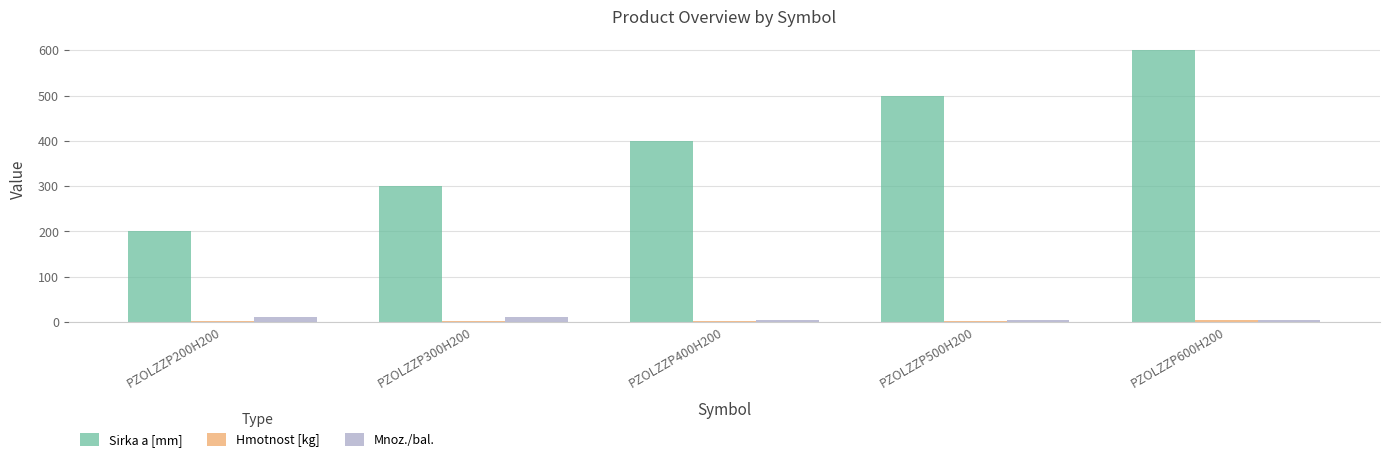

What value does the Mnoz./bal. series have at PZOLZZP300H200?

10.0